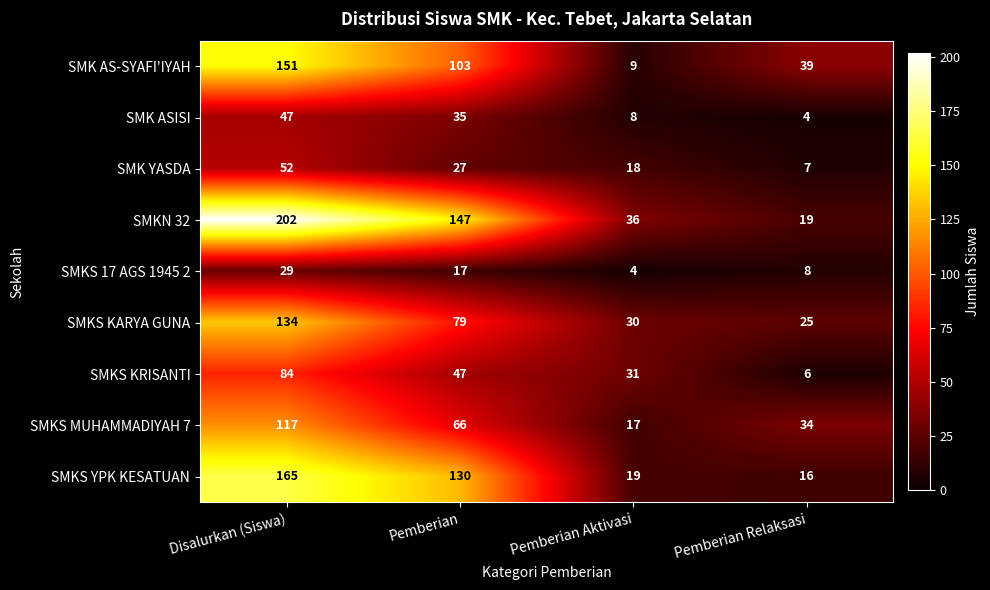

At how many categories does at least one series exceed 135?

2